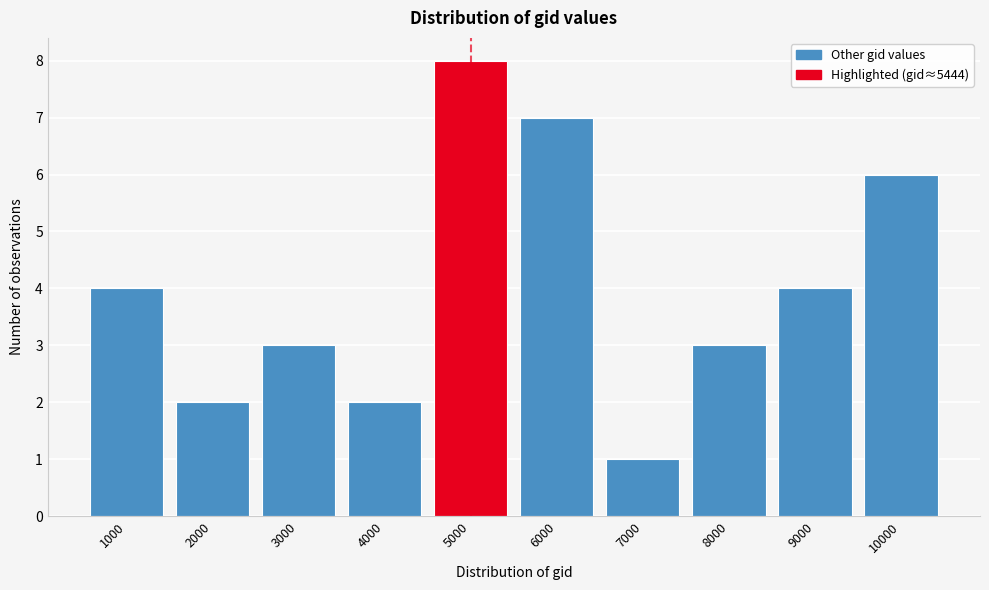

Reading left to right, list all the values displayed in this chart.

1000=4	2000=2	3000=3	4000=2	5000=8	6000=7	7000=1	8000=3	9000=4	10000=6